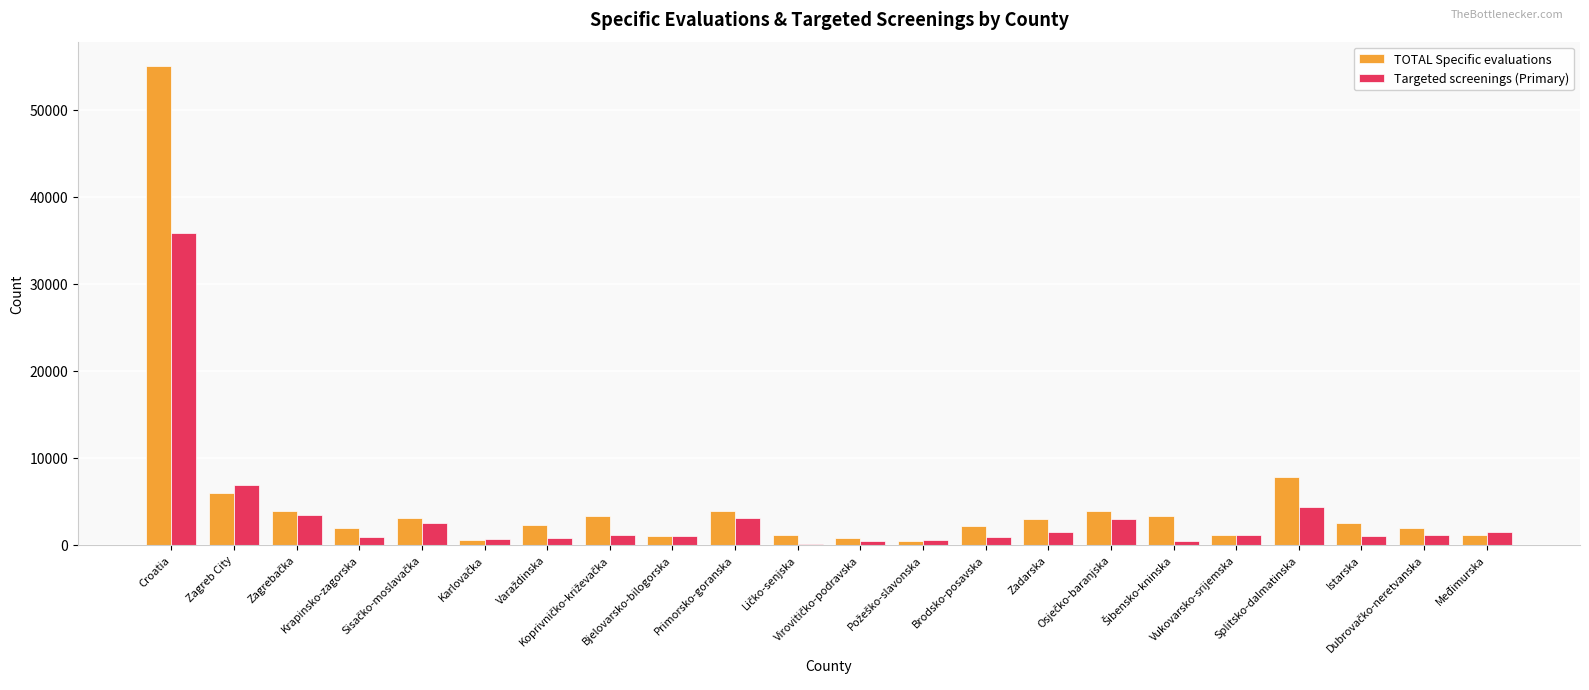

Rank the series by their average value, from highest to lowest.

TOTAL Specific evaluations, Targeted screenings (Primary)